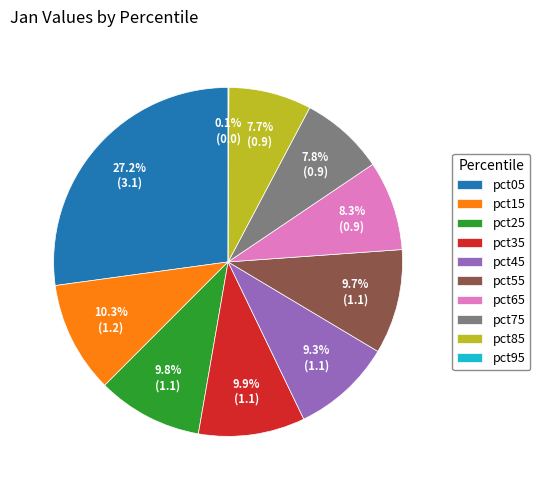

Does any single category account for the majority?

No